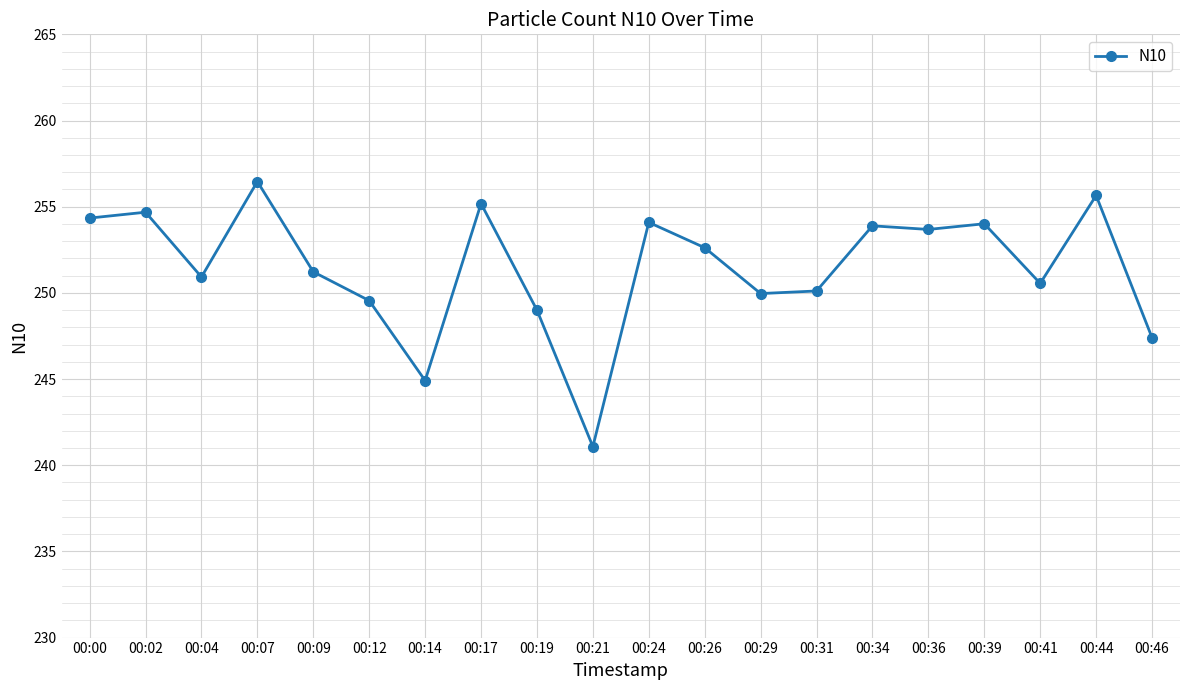

What is the difference between the values at 00:21 and 00:17?

14.1